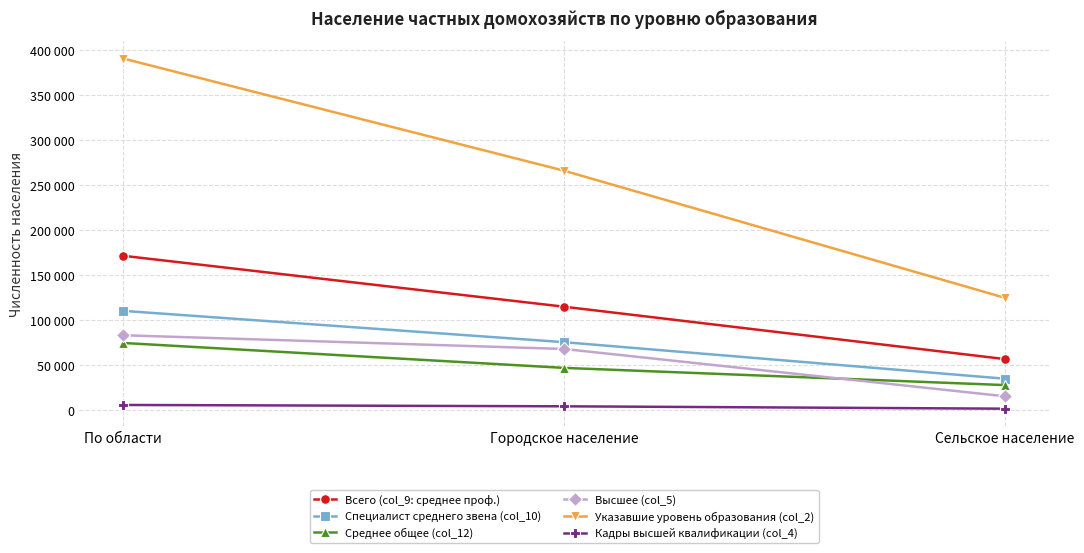

Is it true that Высшее (col_5) equals 83130 at По области?

True